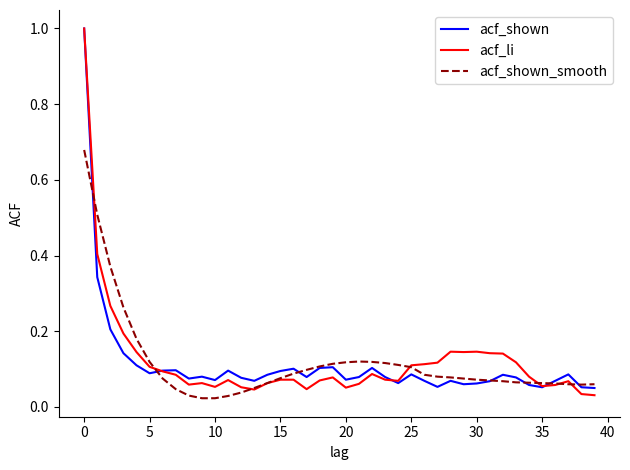

What is the greatest value displayed?

1.0